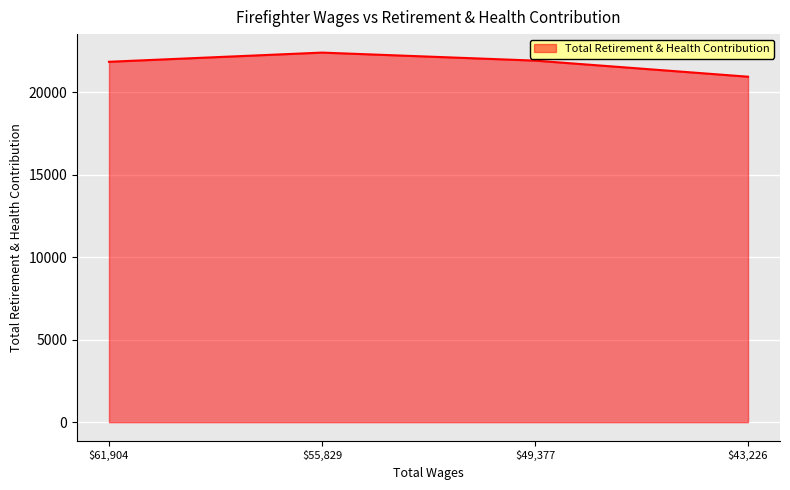

Count the number of categories in the chart.

4